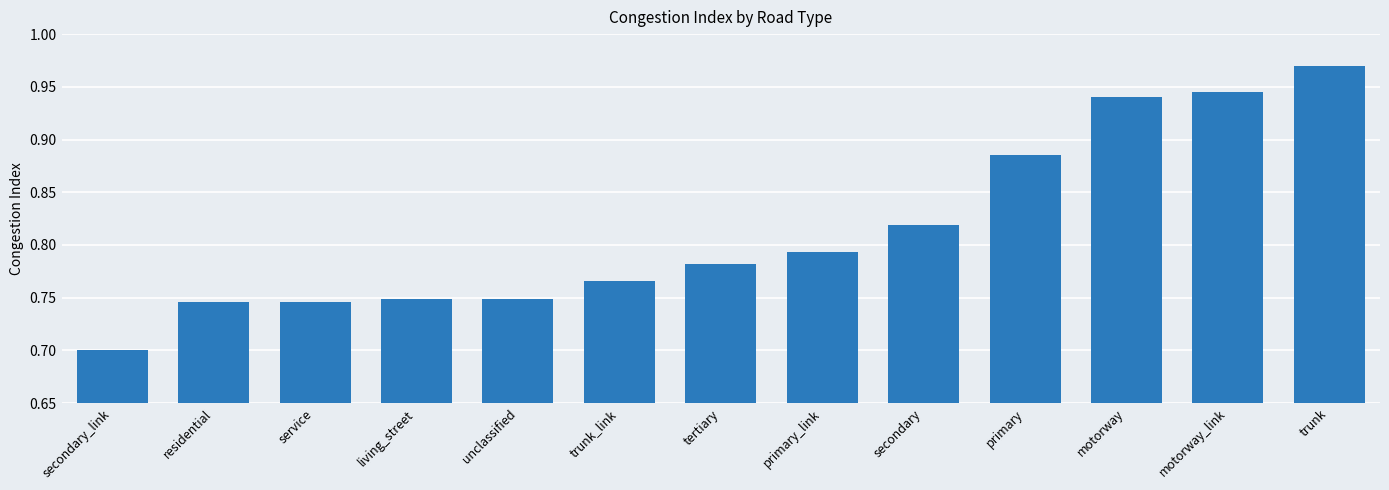

Which category has the highest value across all series?

trunk